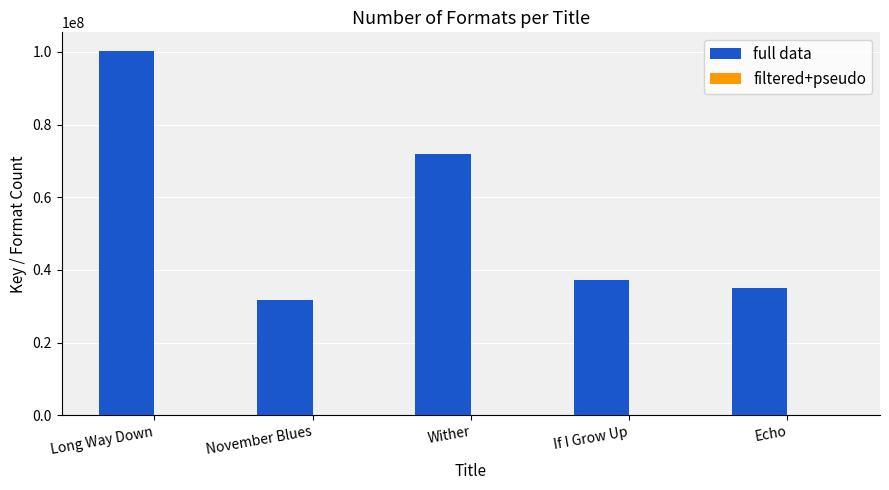

What is the approximate value of full data at Echo, to the nearest 100?

35057900